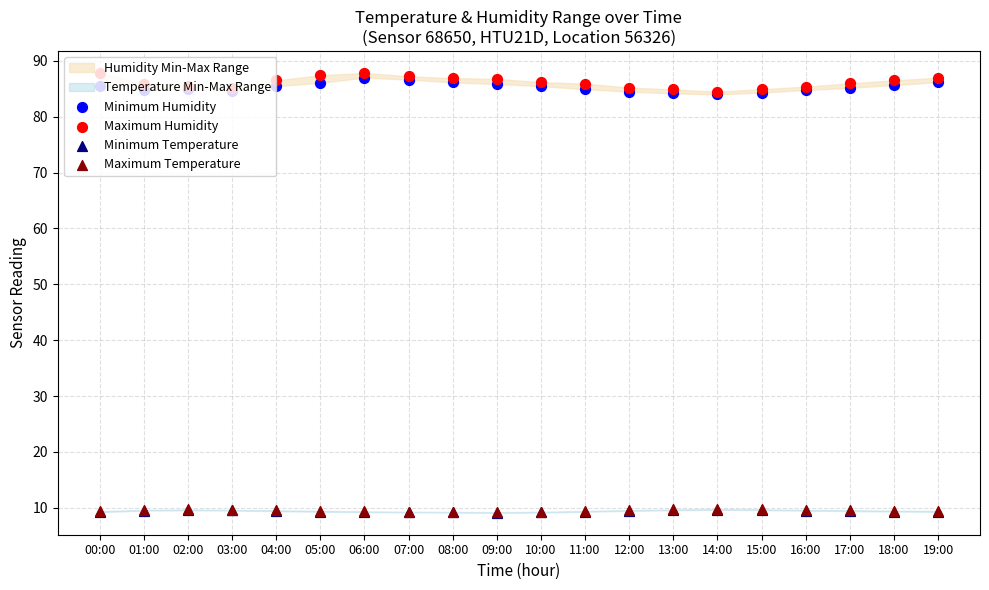

Which series contains the highest Y value?

Maximum Humidity